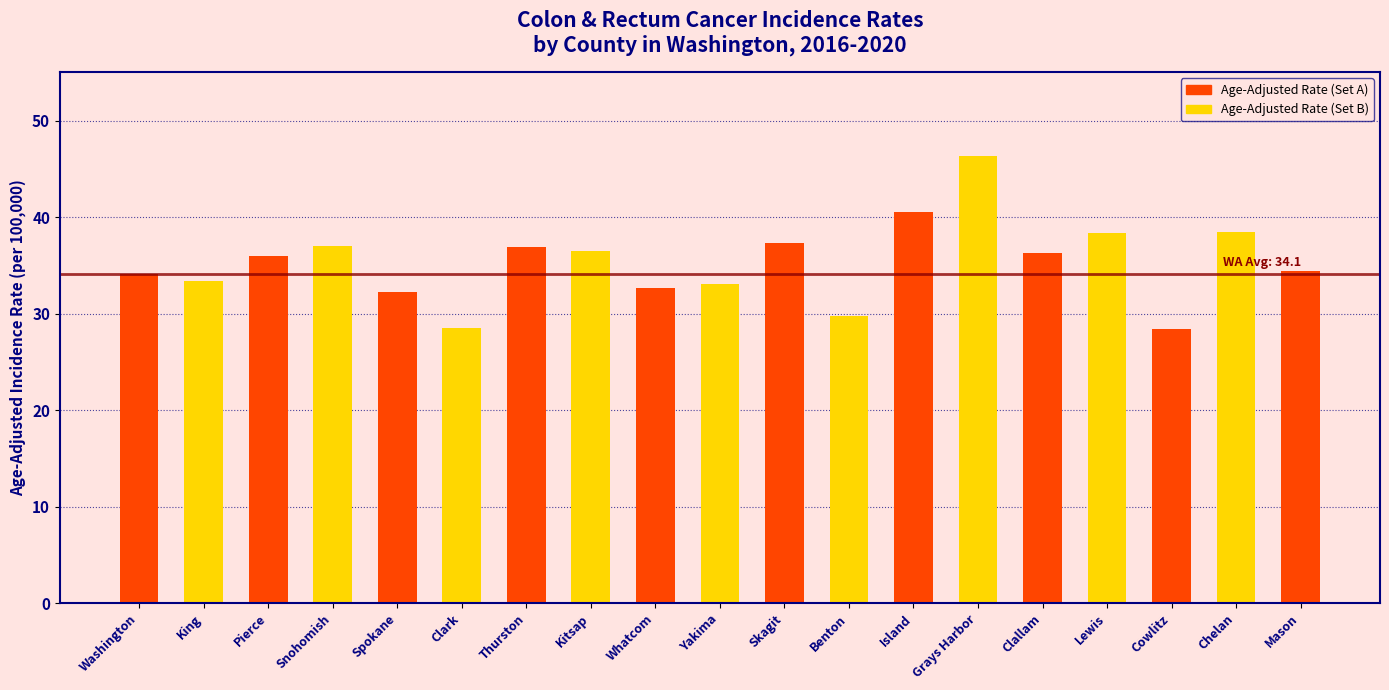

How many data points are less than 36?

9